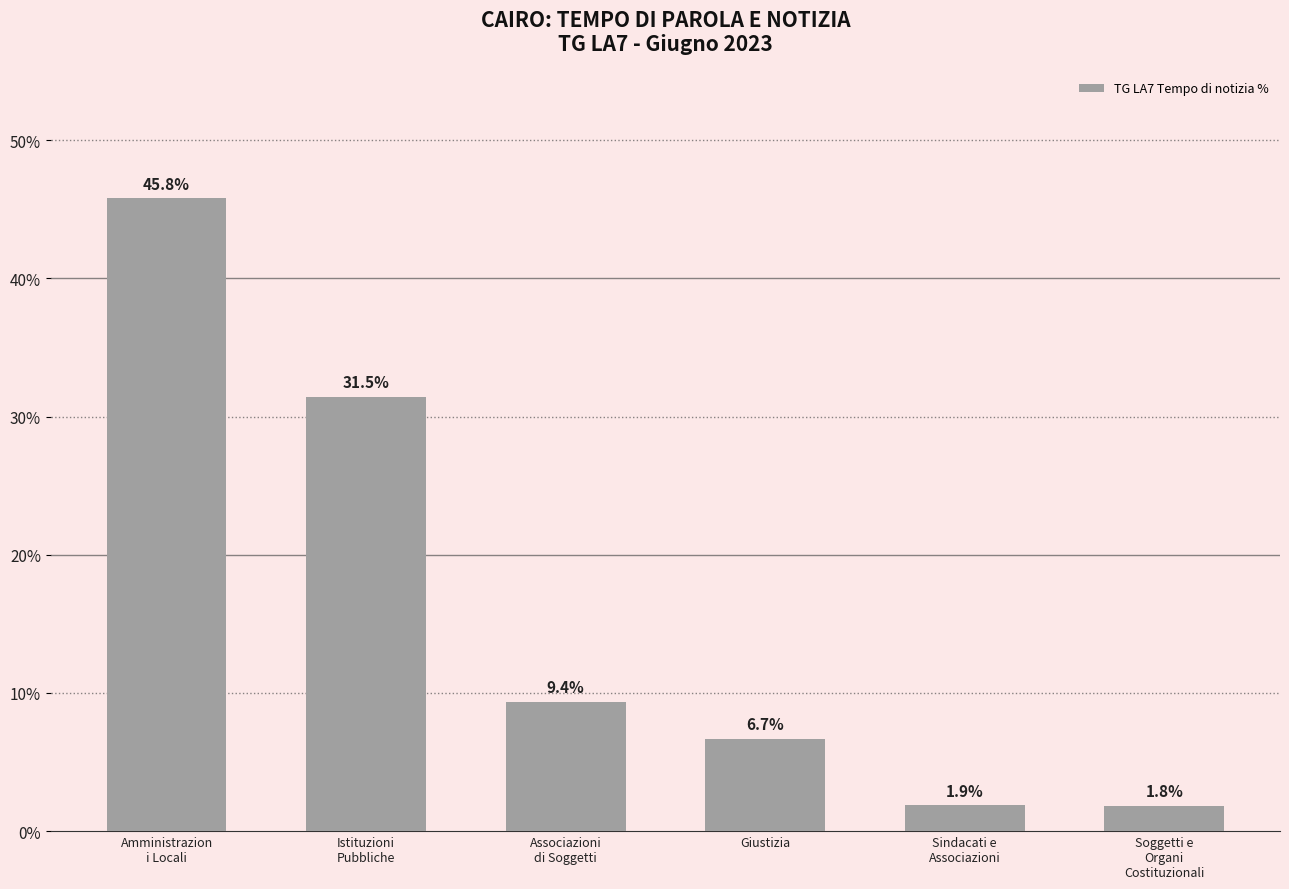

What is the sum of the values at Soggetti e
Organi
Costituzionali and Associazioni
di Soggetti?

11.2